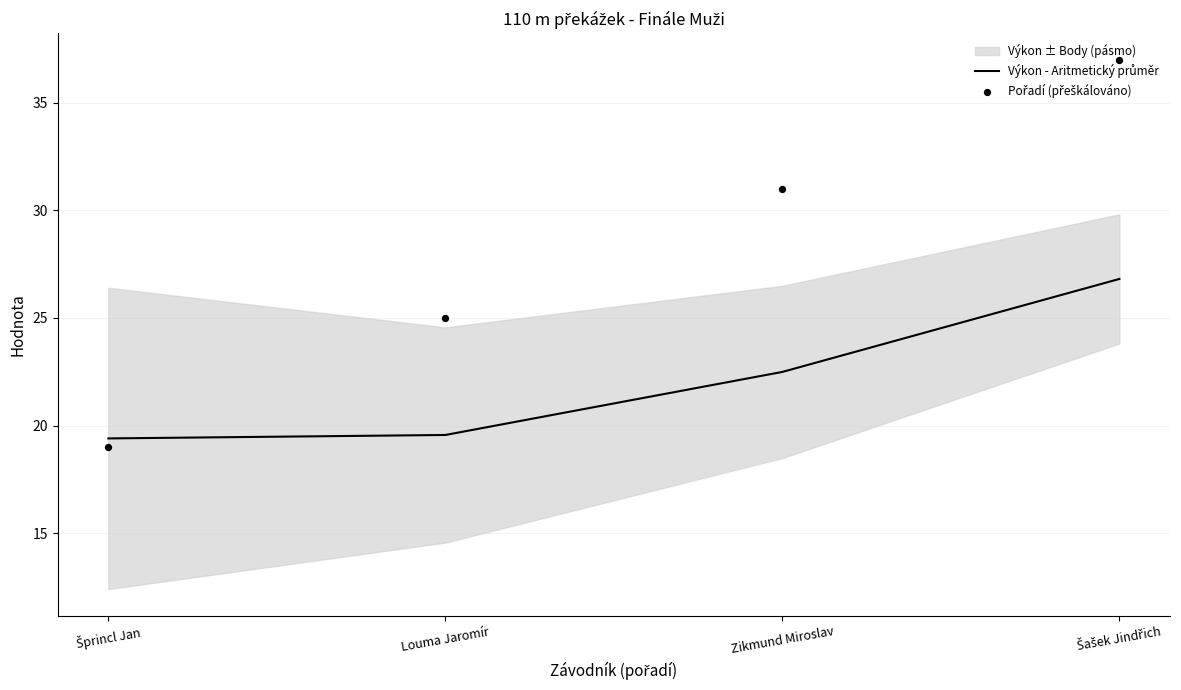

Is the value of Pořadí (přeškálováno) at Zikmund Miroslav greater than the value of Výkon - Aritmetický průměr at Zikmund Miroslav?

Yes